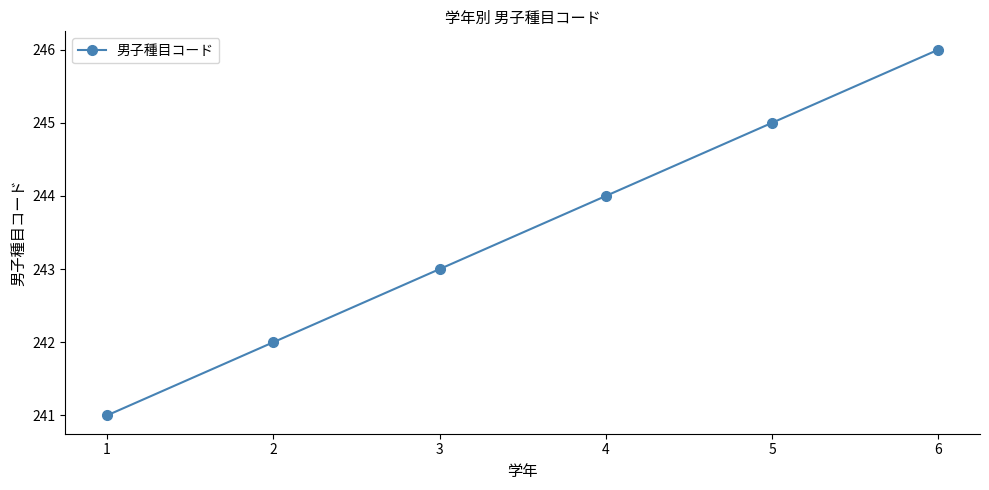

How many values are between 242 and 245?

4